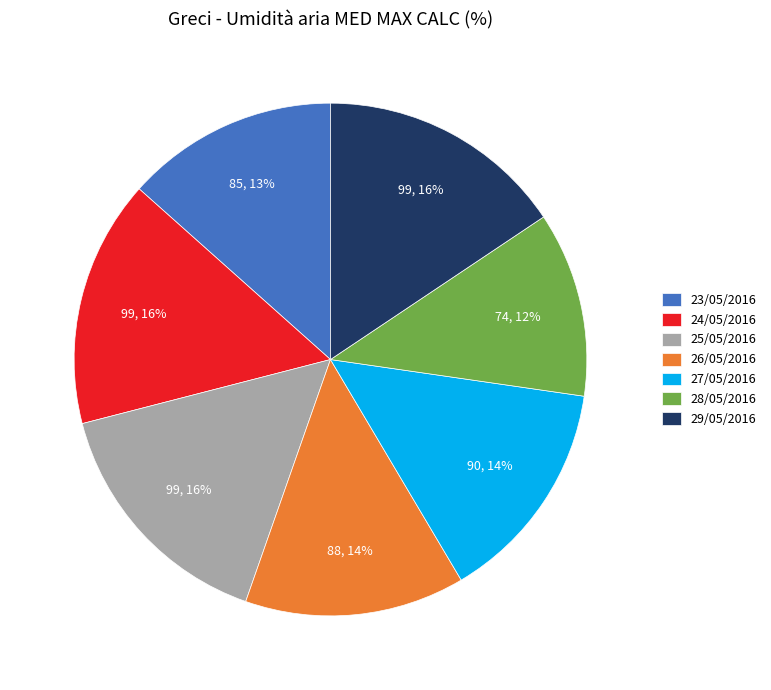

To the nearest percent, what is the difference between the largest and smallest slice percentages?

4%